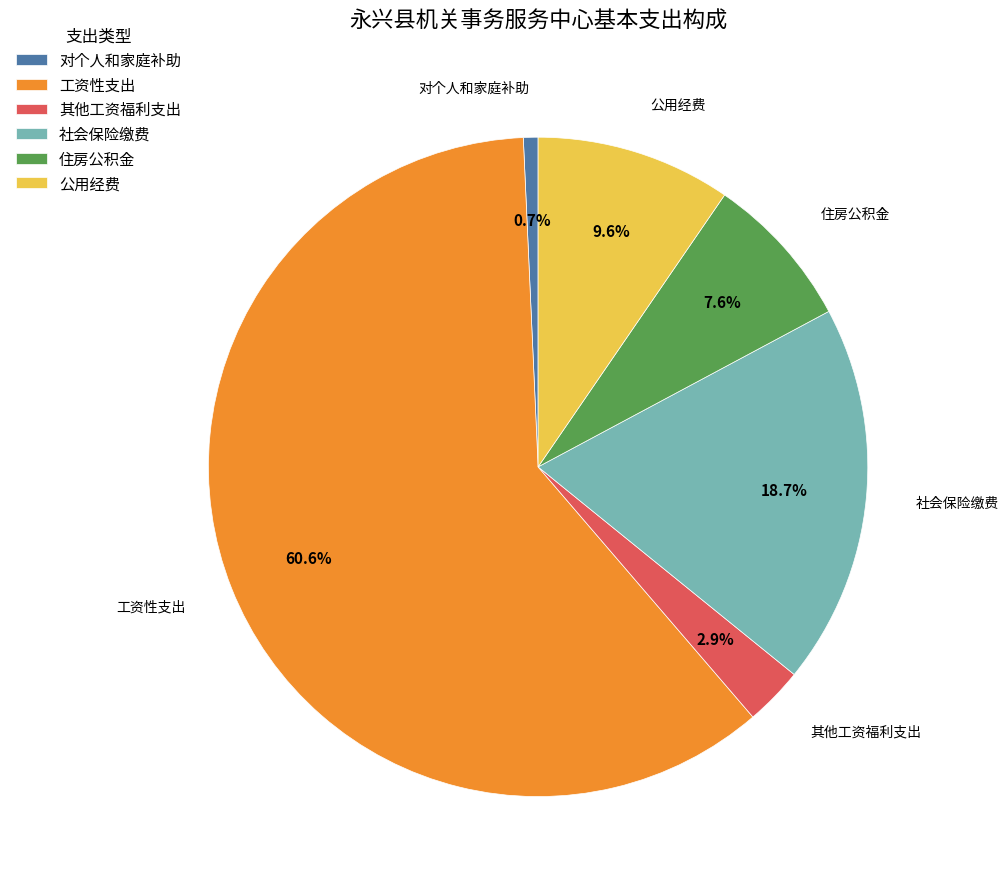

To the nearest percent, what is the difference between the largest and smallest slice percentages?

60%